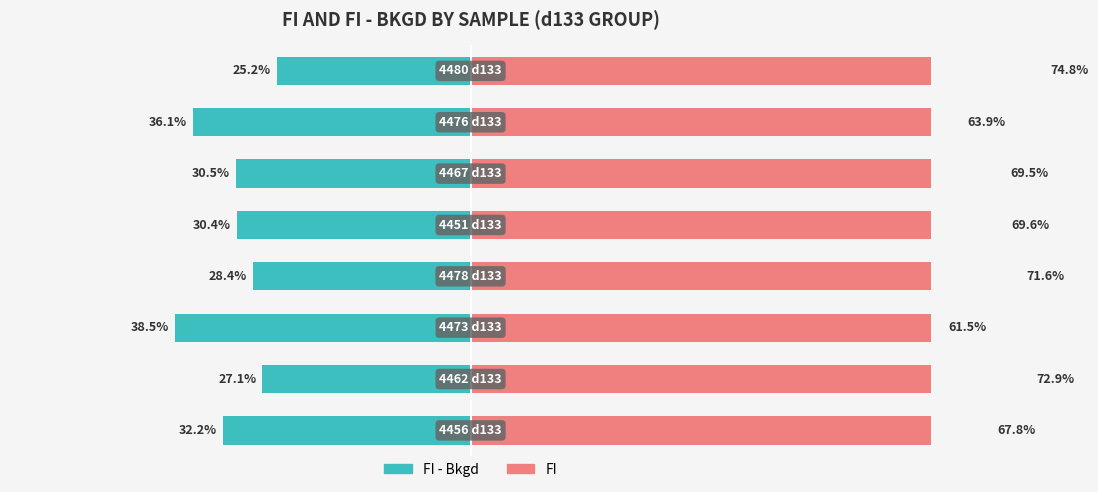

What is the sum of the FI values at 1 and 7?

147.7